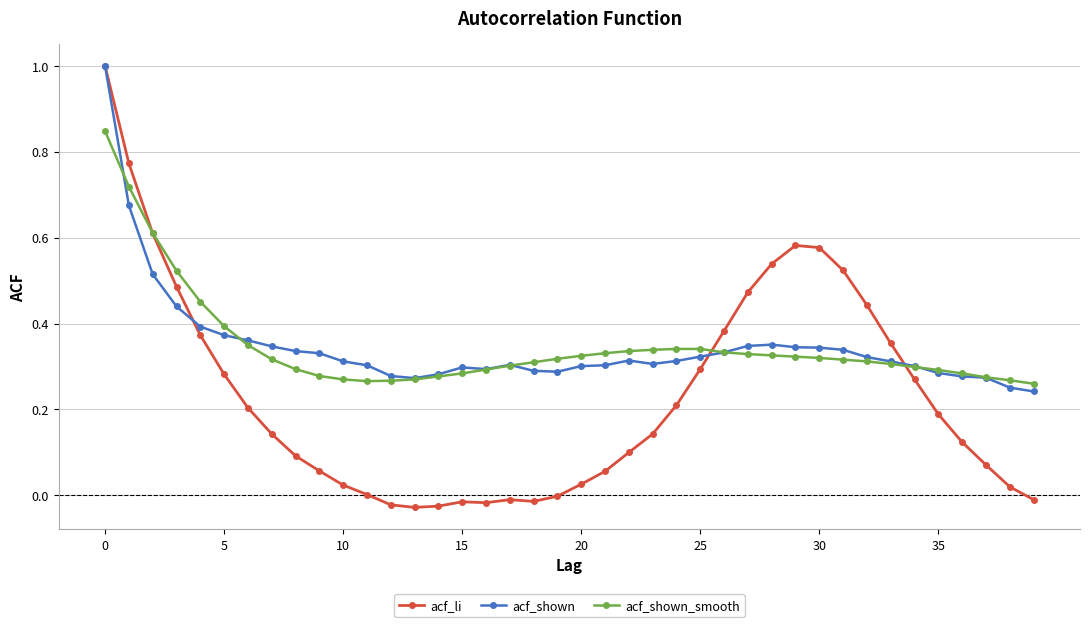

True or false: acf_shown has more than 0 interior local peaks.

True